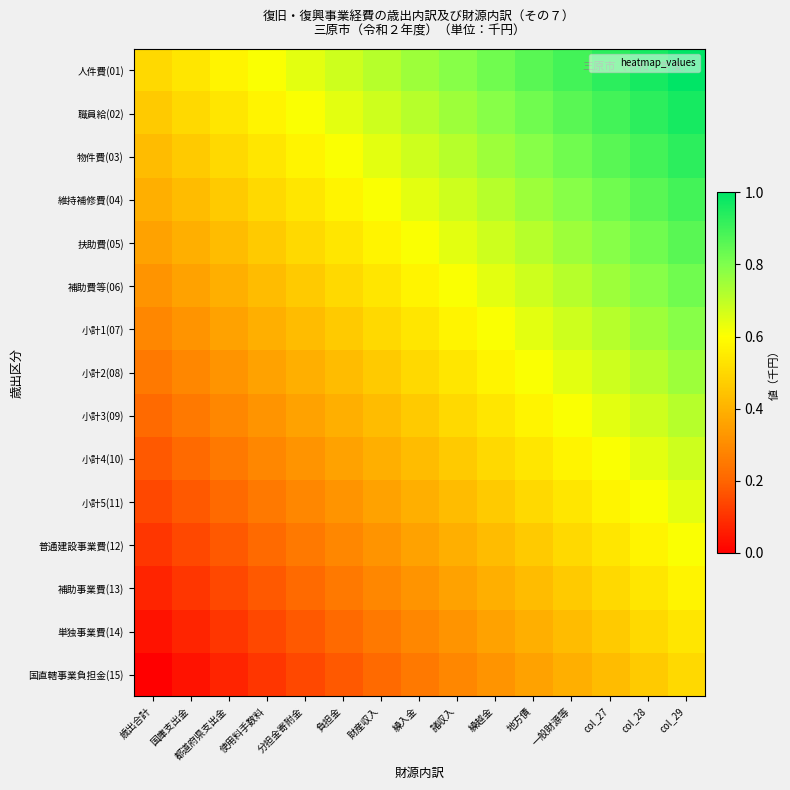

At which category is the sum across all series the highest?

col_29